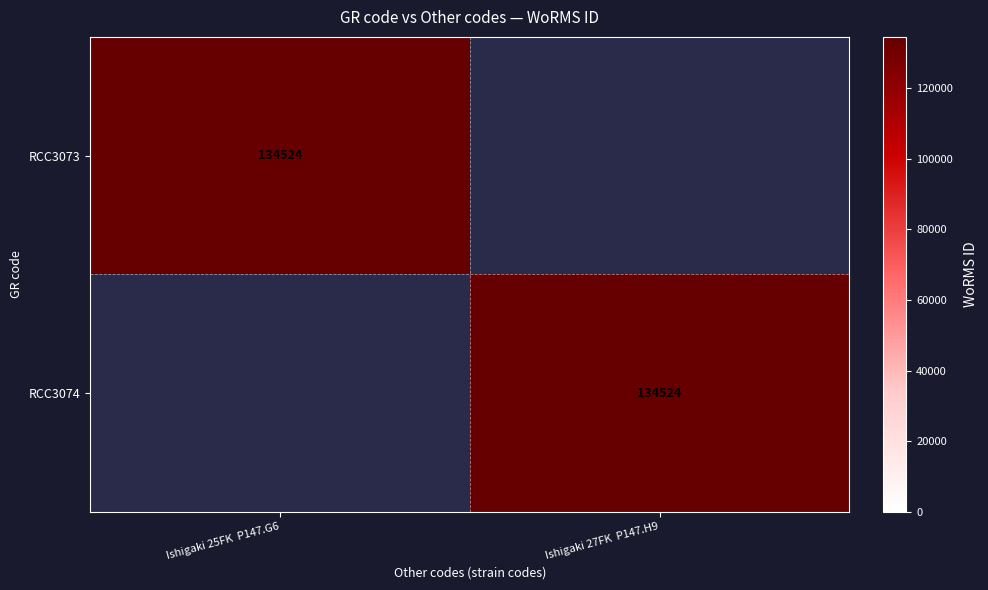

At which category does the chart reach its minimum across all series?

Ishigaki 27FK  P147.H9